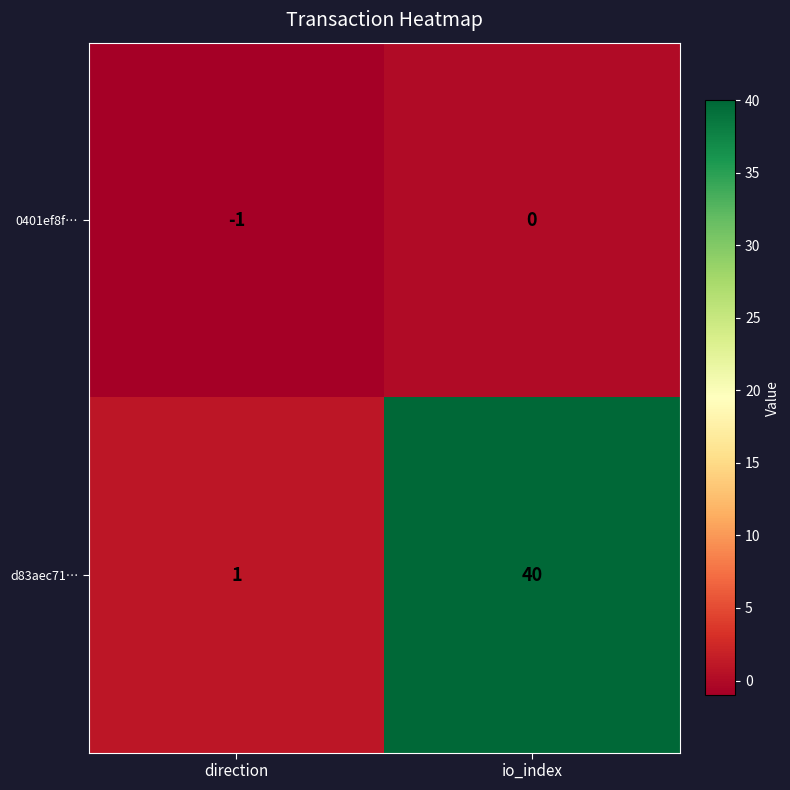

The 0401ef8f… series shows 0 at io_index. True or false?

True